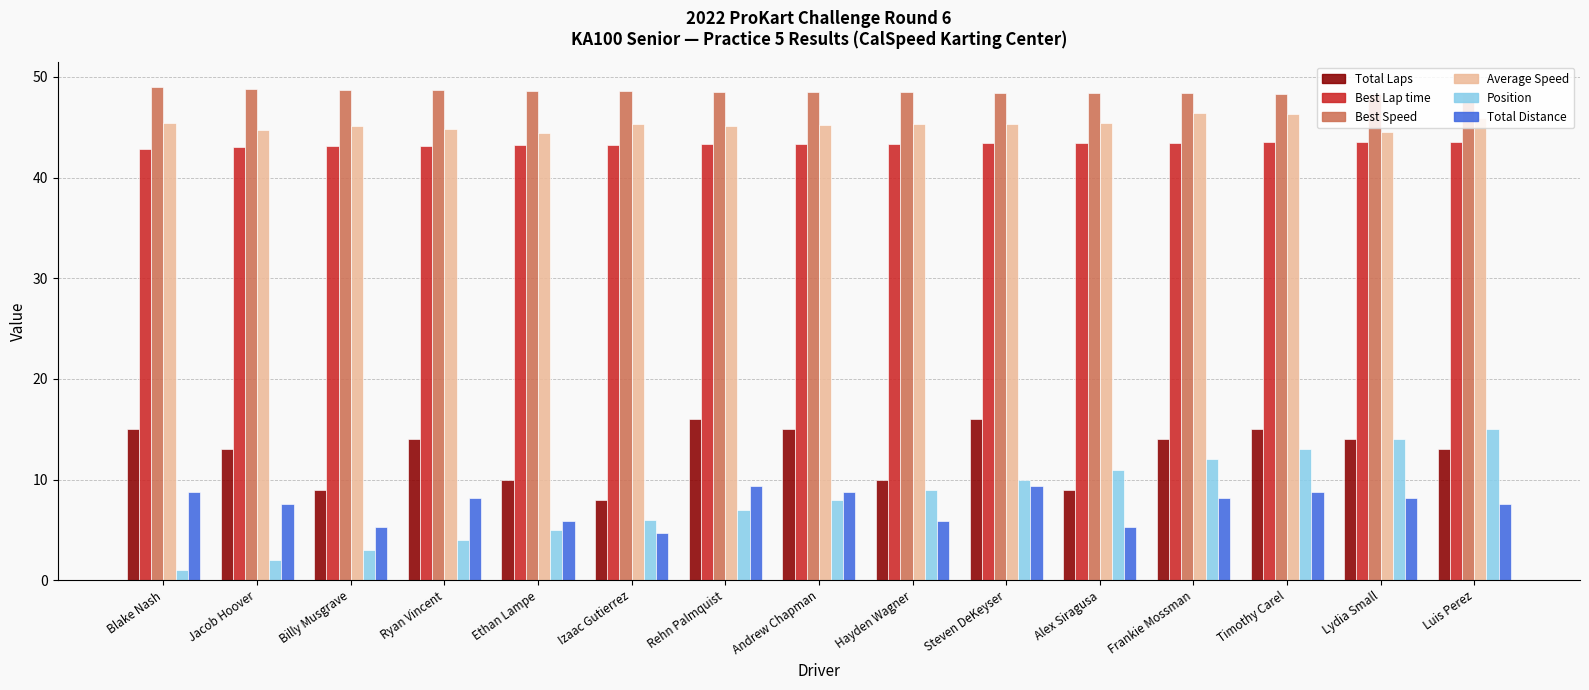

Which series changed the most between Ryan Vincent and Timothy Carel?

Position